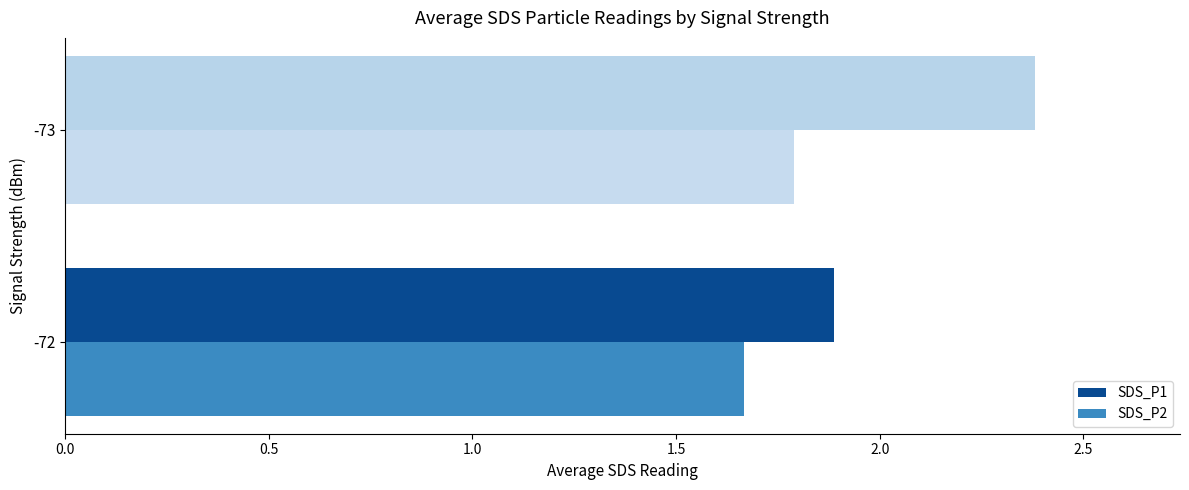

How many data points in SDS_P1 are above 2?

1